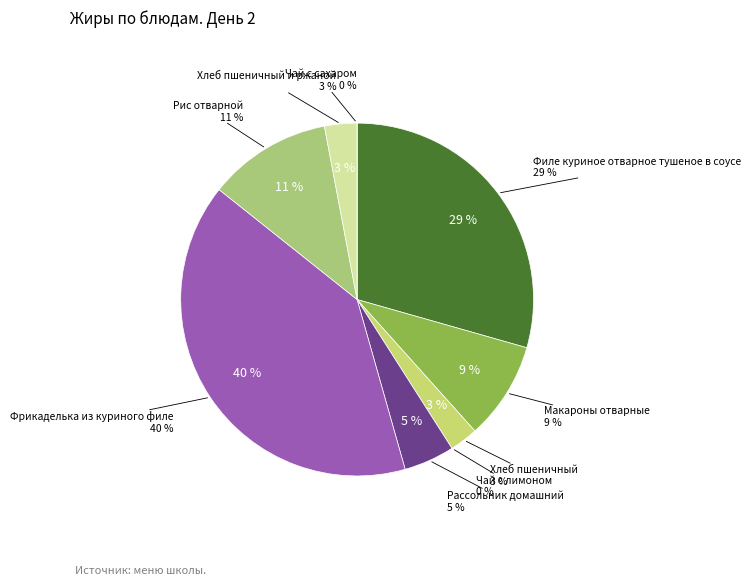

What portion of the pie excludes Рис отварной?

88.7%